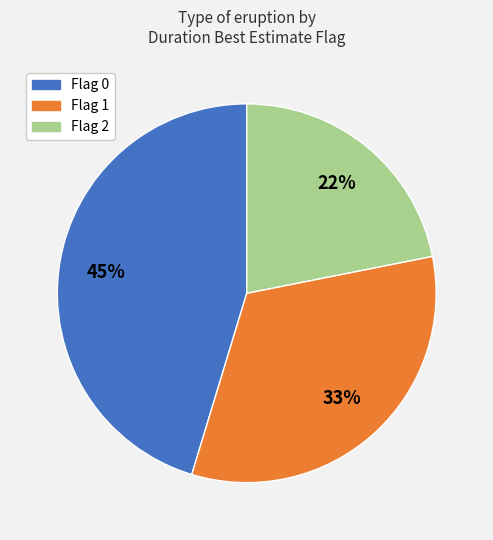

To the nearest percent, what is the average slice percentage?

33%